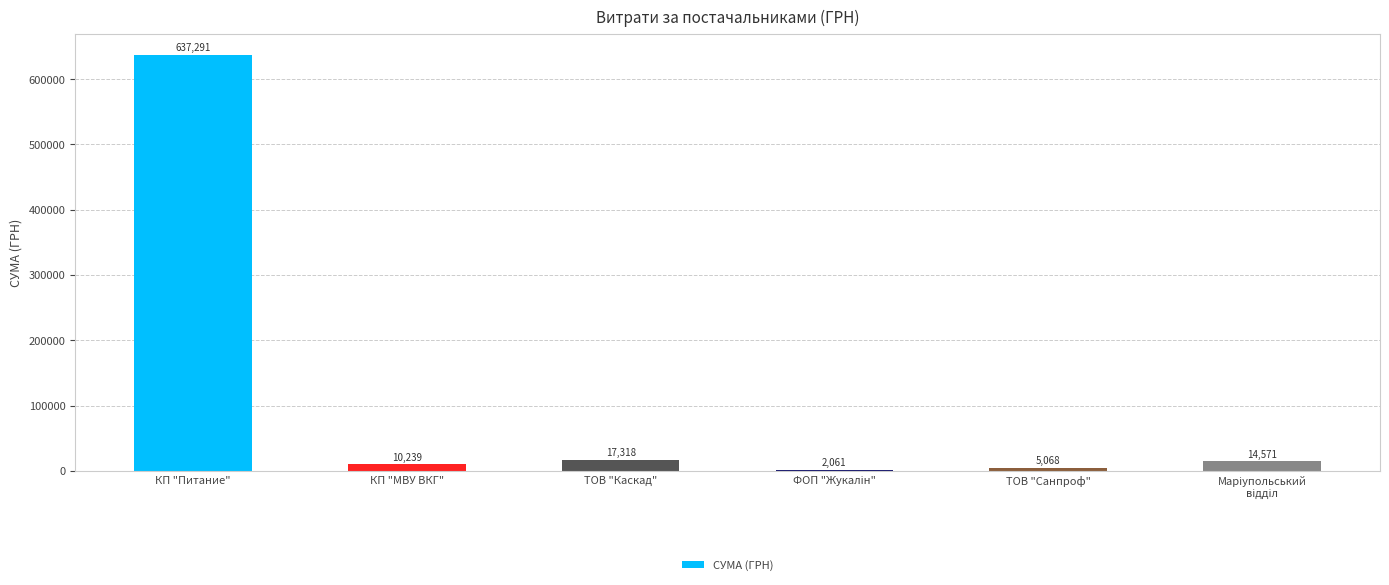

What is the average value?

114424.6